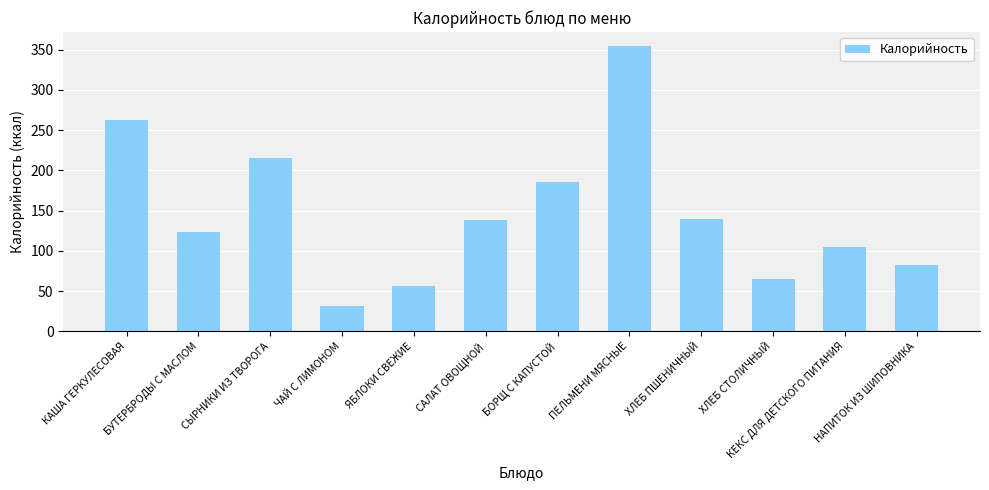

Is it true that the value at КЕКС ДЛЯ ДЕТСКОГО ПИТАНИЯ is 151?

False